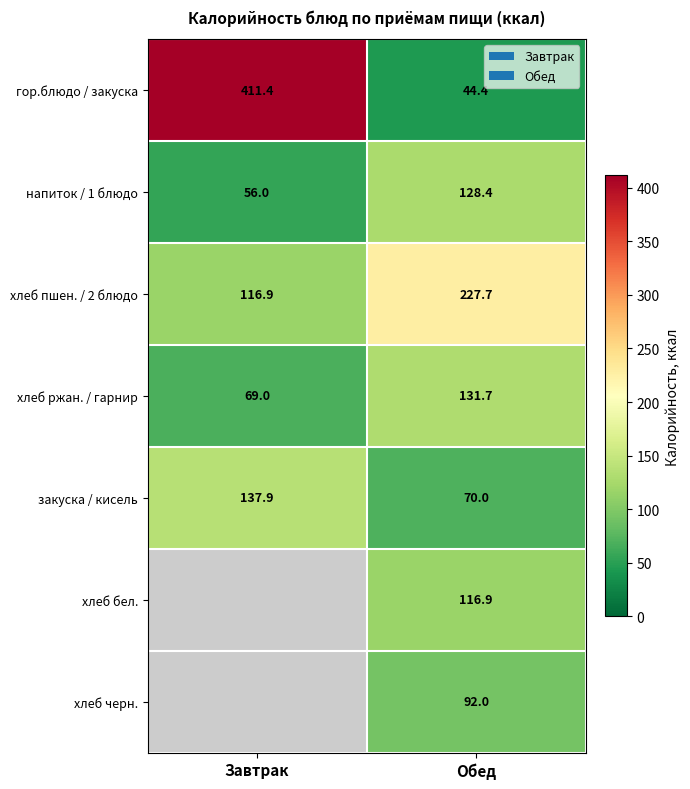

Is the value of гор.блюдо / закуска at Завтрак greater than the value of закуска / кисель at Обед?

Yes